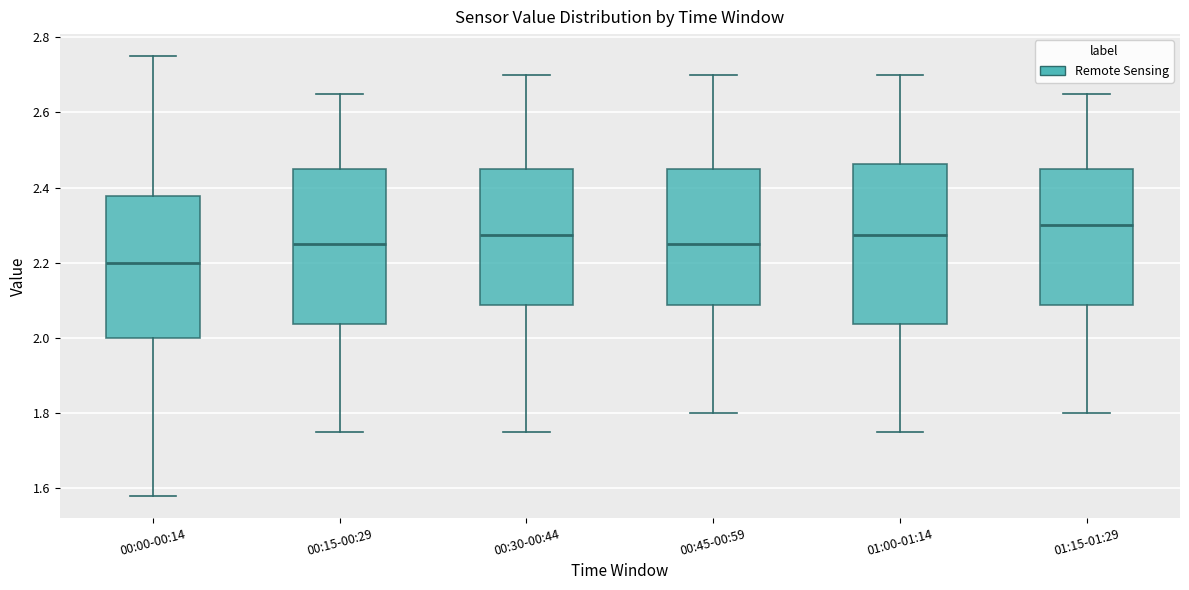

Where does the lower whisker of the box for 00:45-00:59 end on the y-axis? The values are not printed on the chart, so give them approximately, as read against the axis.

1.80